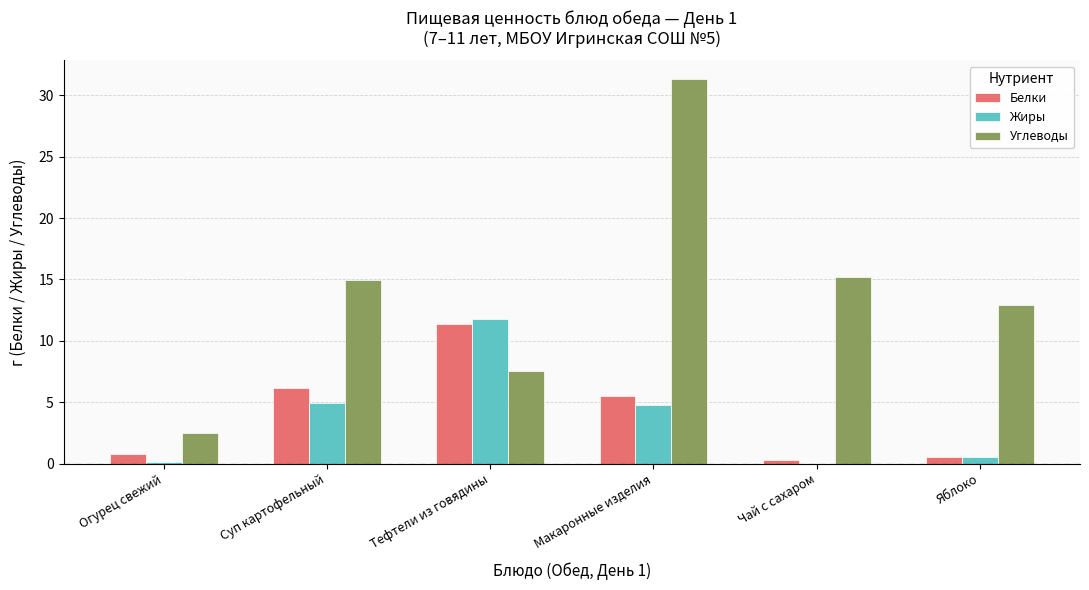

Where does the Жиры series first go above 4?

Суп картофельный